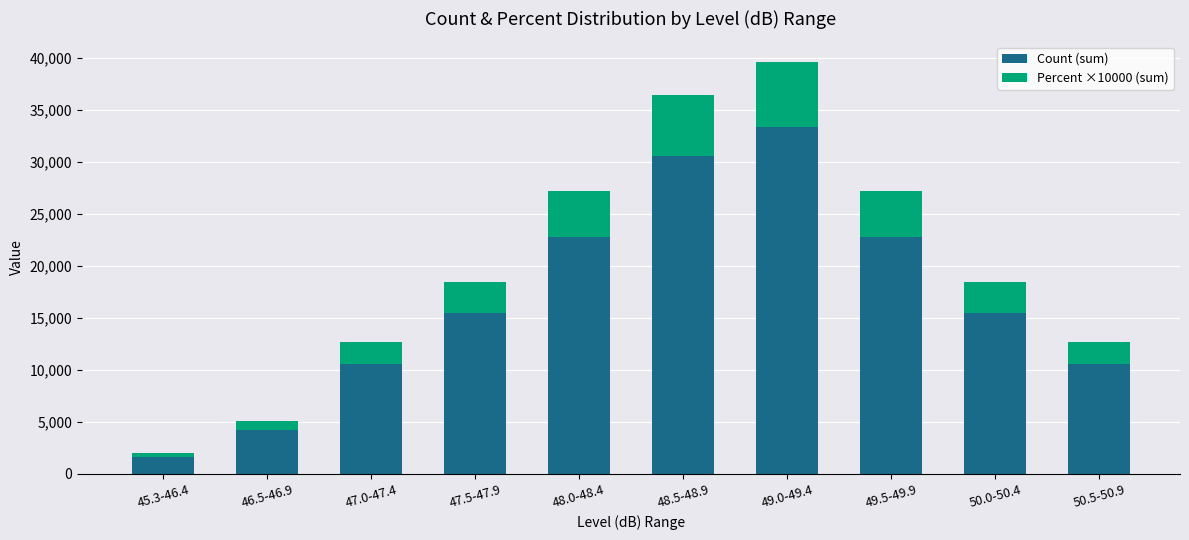

At which category is the sum across all series the highest?

49.0-49.4